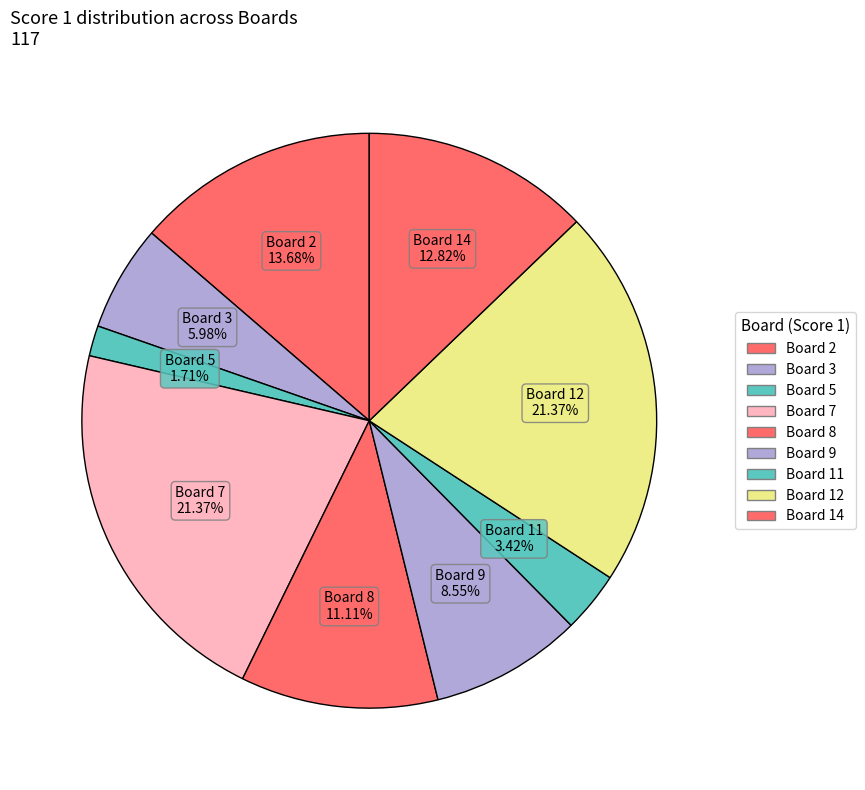

How much of the chart is everything except Board 14?

87.2%